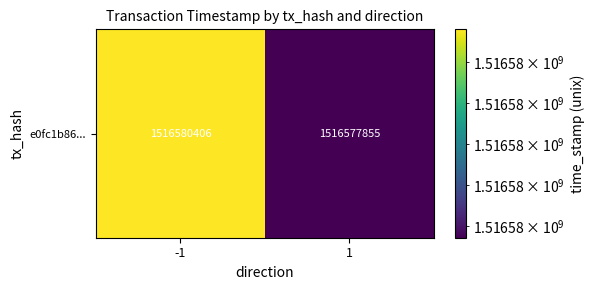

List the labels in order of value, largest first.

-1, 1